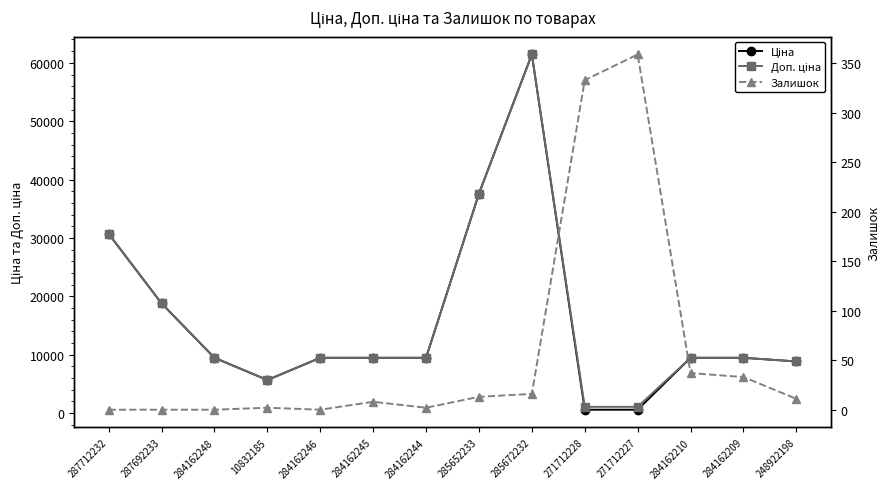

What is the total value across all series at 284162248?

18960.1